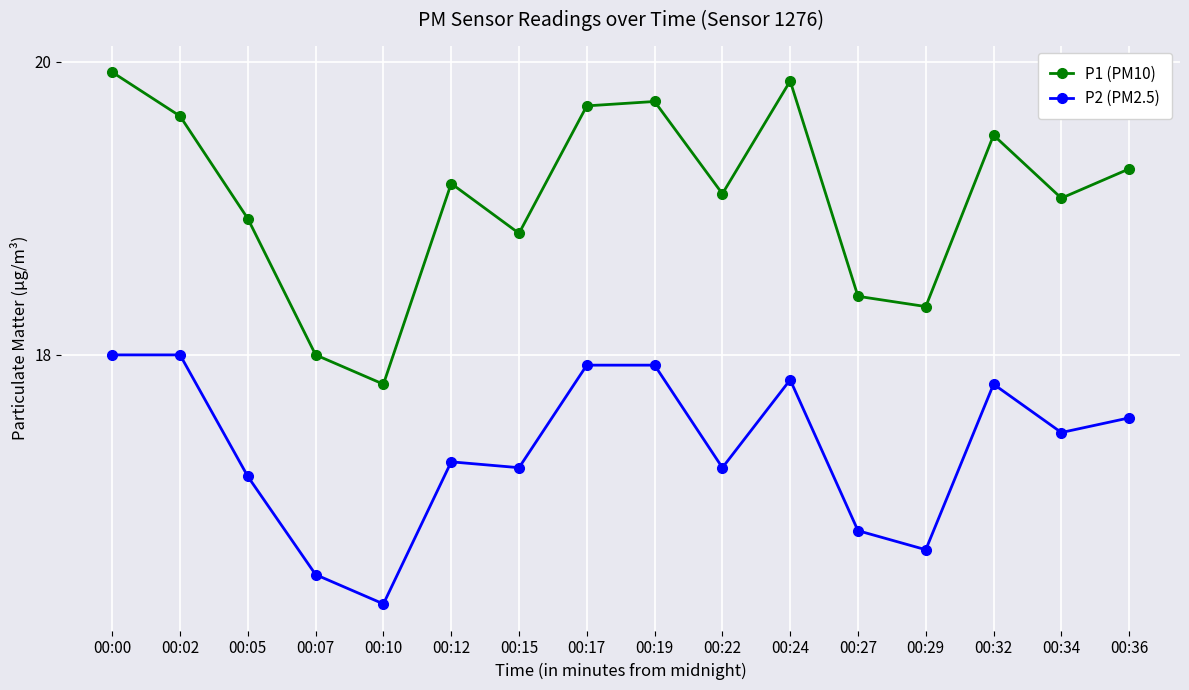

Which series has the widest spread of values?

P1 (PM10)